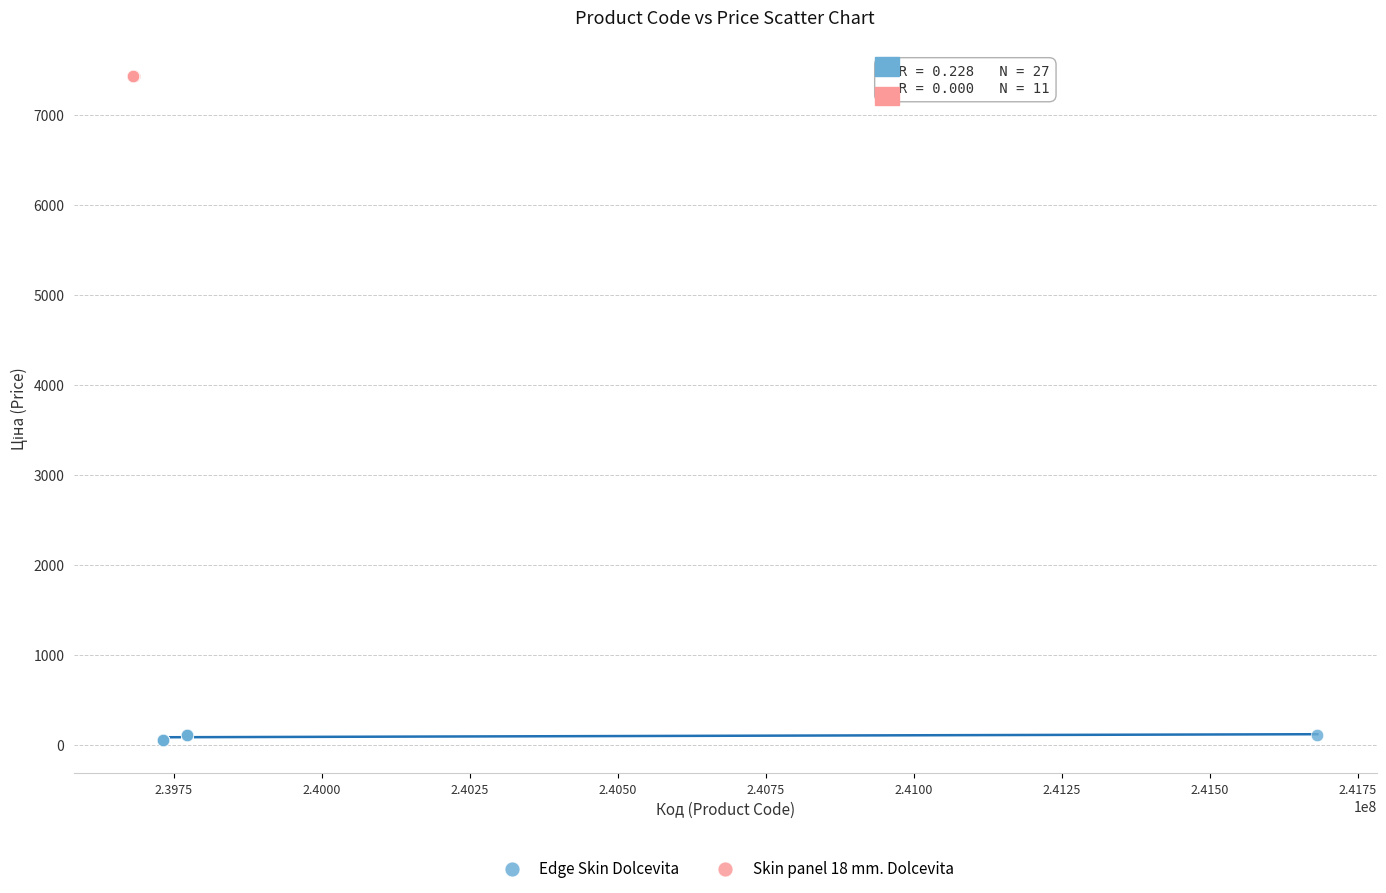

Which series reaches the maximum Y coordinate?

Skin panel 18 mm. Dolcevita